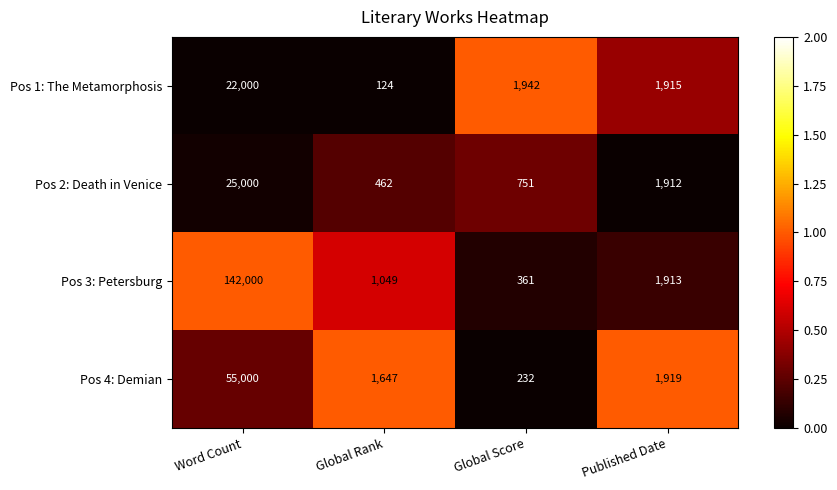

How many data points in Pos 1: The Metamorphosis are less than 1942?

2